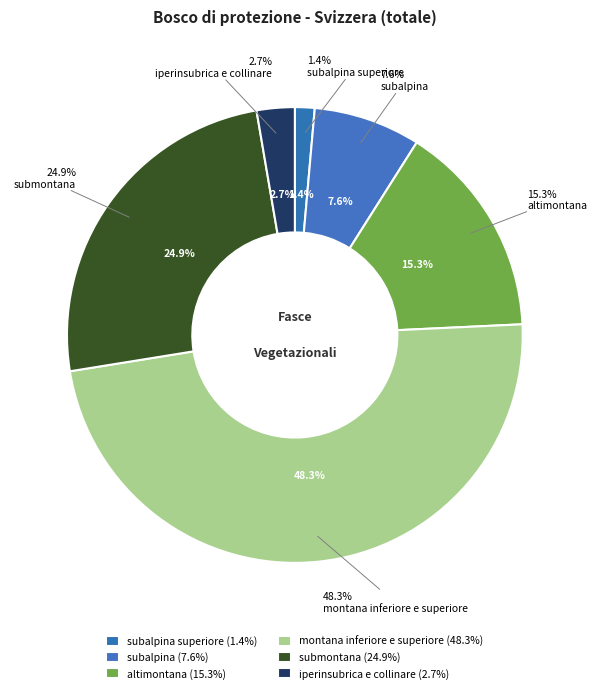

Rank the categories by value from lowest to highest.

subalpina superiore, iperinsubrica e collinare, subalpina, altimontana, submontana, montana inferiore e superiore